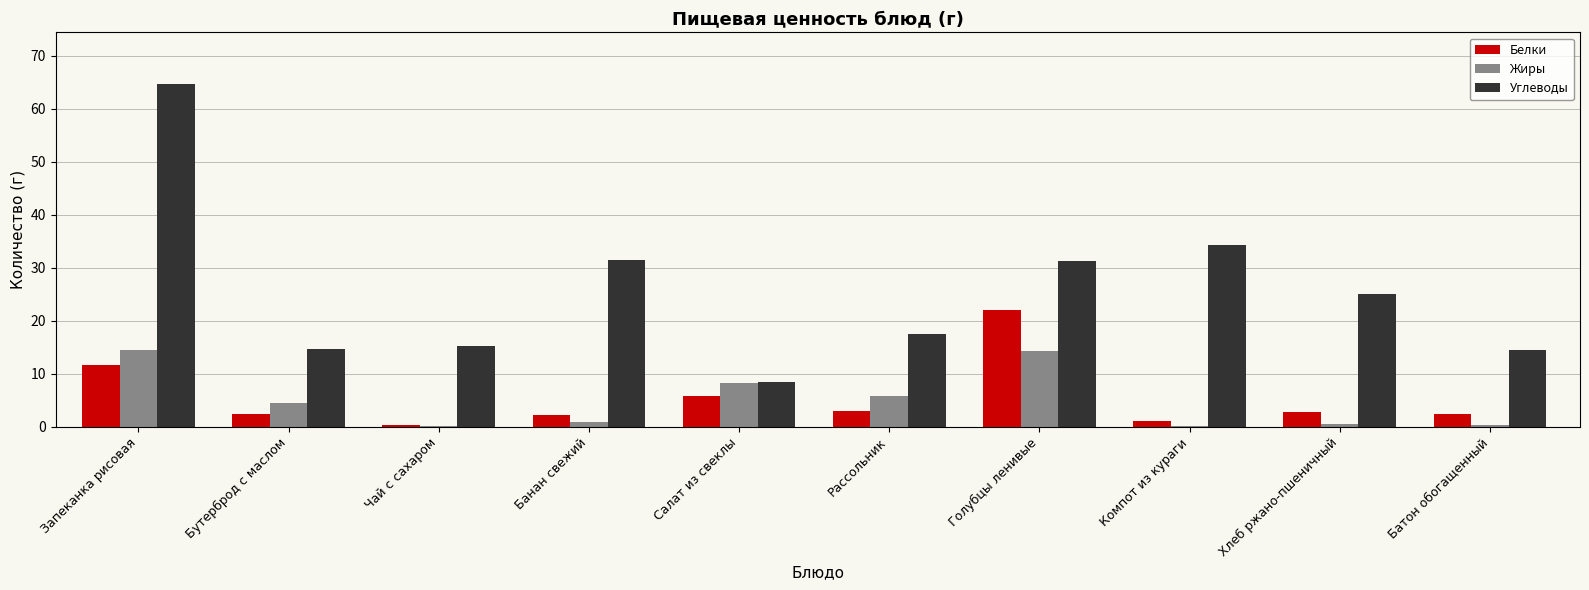

What is the sum of all Белки values?

53.6